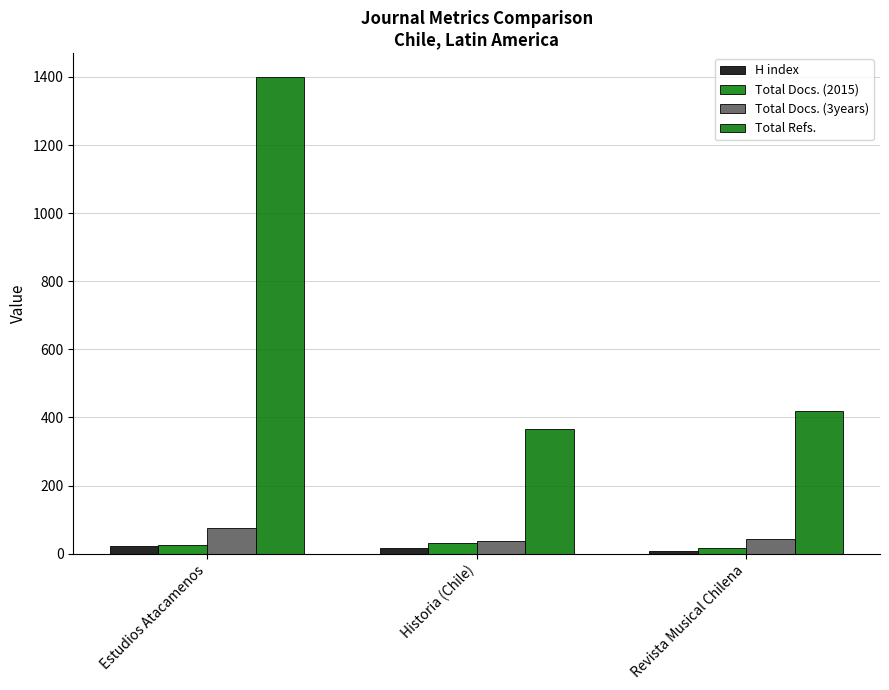

Reading left to right, transcribe all the data shown in this chart.

H index: 23	15	7
Total Docs. (2015): 26	30	15
Total Docs. (3years): 75	37	44
Total Refs.: 1400	367	419